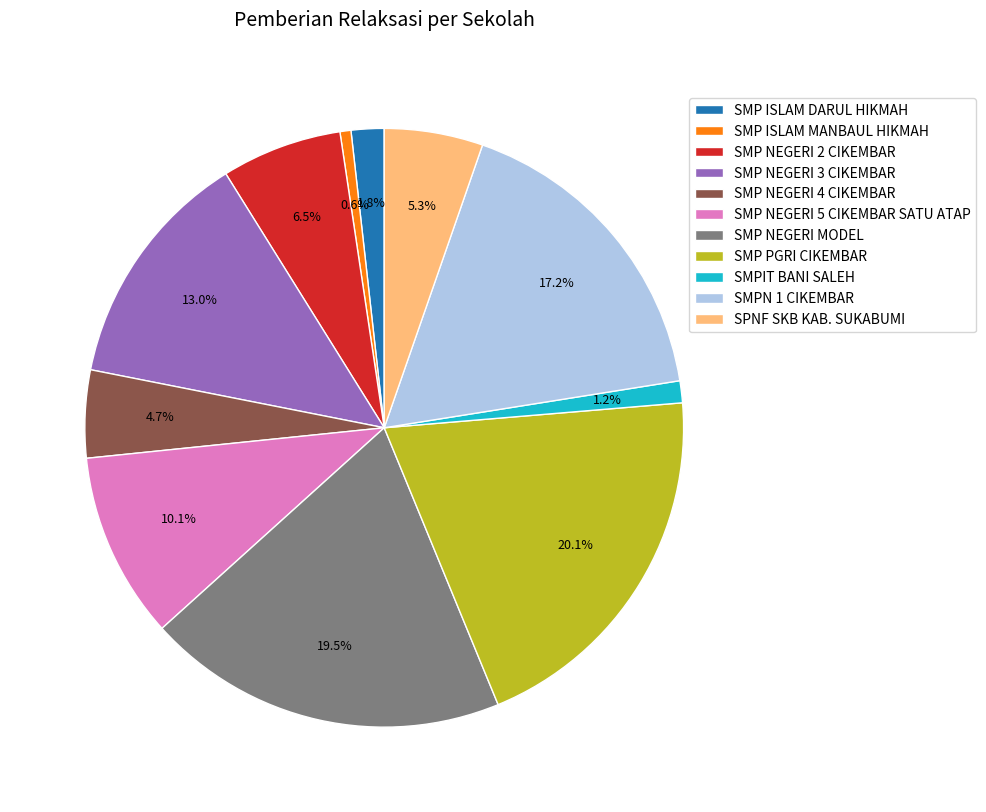

Is the sum of SMP NEGERI 3 CIKEMBAR and SPNF SKB KAB. SUKABUMI greater than half?

No